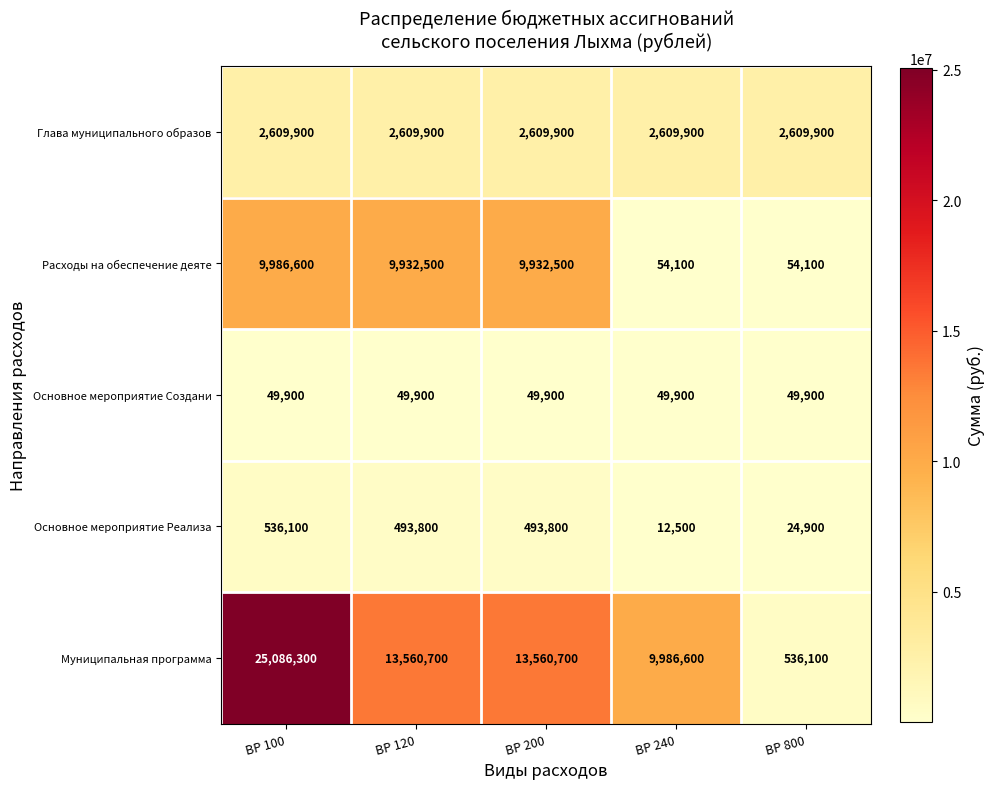

Which series has the largest total across all categories?

Муниципальная программа